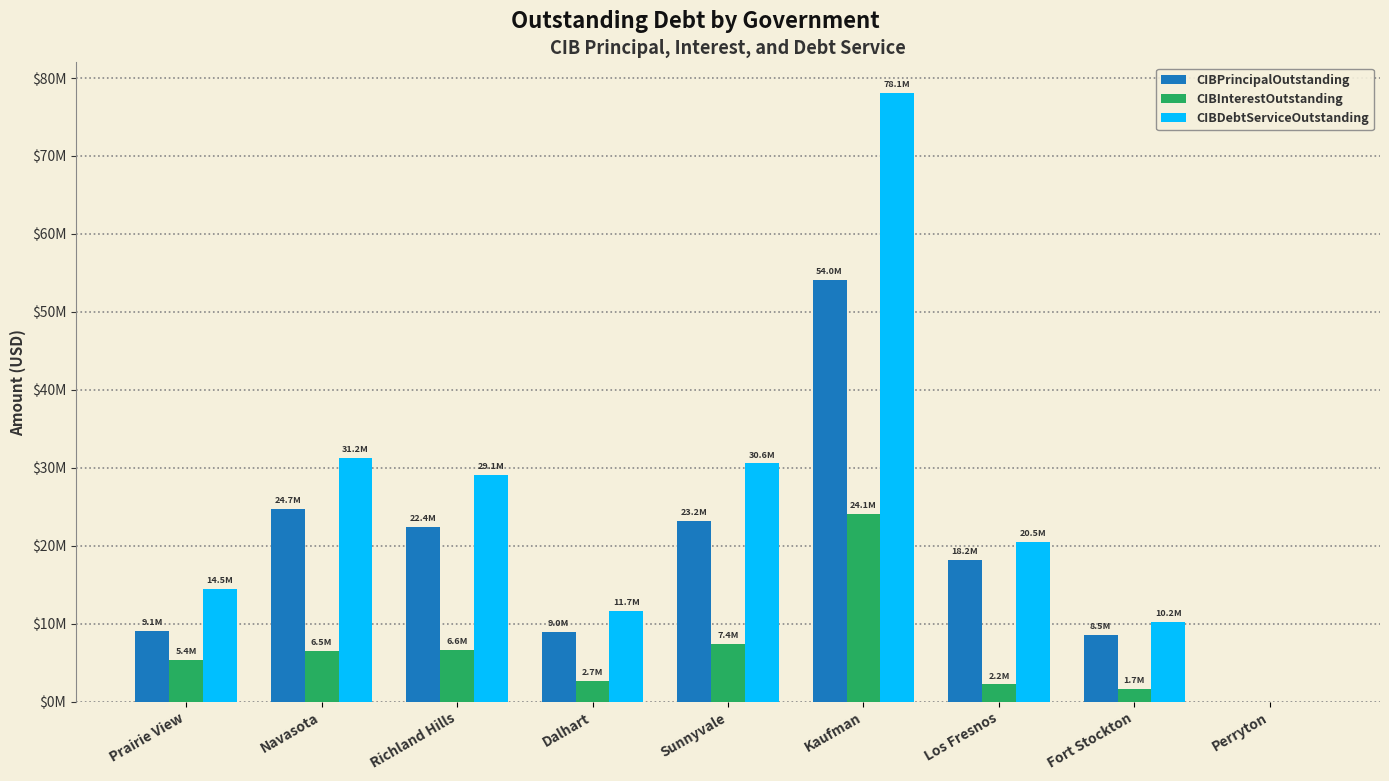

Rank the series at Perryton from lowest to highest value.

CIBPrincipalOutstanding, CIBInterestOutstanding, CIBDebtServiceOutstanding